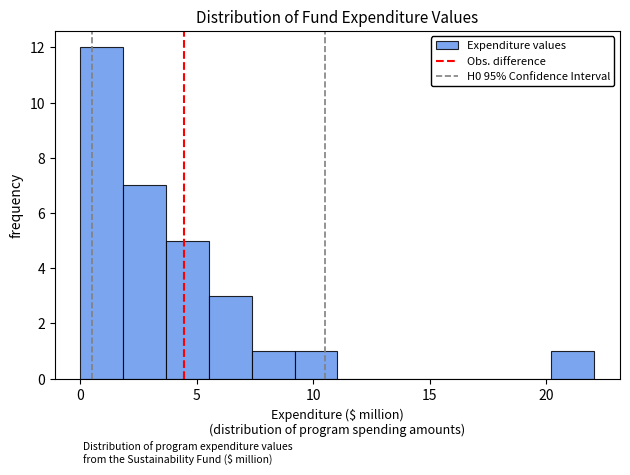

Read against the x-axis, roughly where is the centre of the tallest bar?

1.0